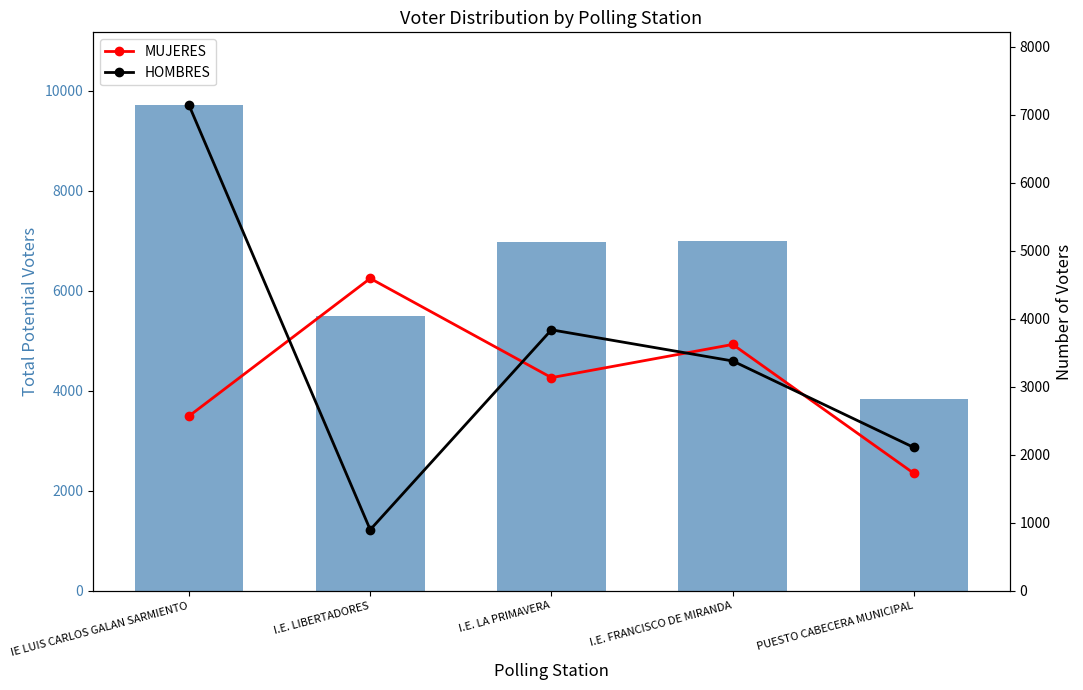

Reading left to right, transcribe all the data shown in this chart.

POTENCIAL: 9709	5491	6971	7001	3833
MUJERES: 2569	4593	3134	3622	1726
HOMBRES: 7140	898	3837	3379	2107